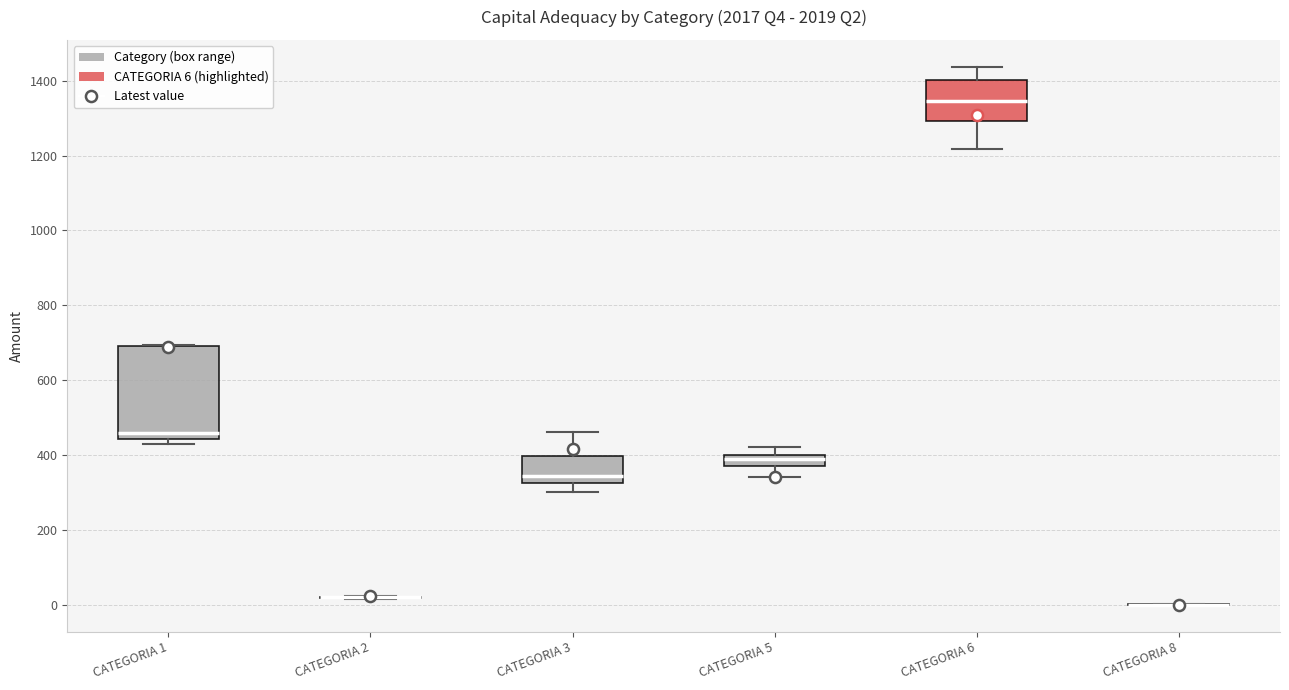

Where does the upper whisker of the box for CATEGORIA 3 end on the y-axis? The values are not printed on the chart, so give them approximately, as read against the axis.

460